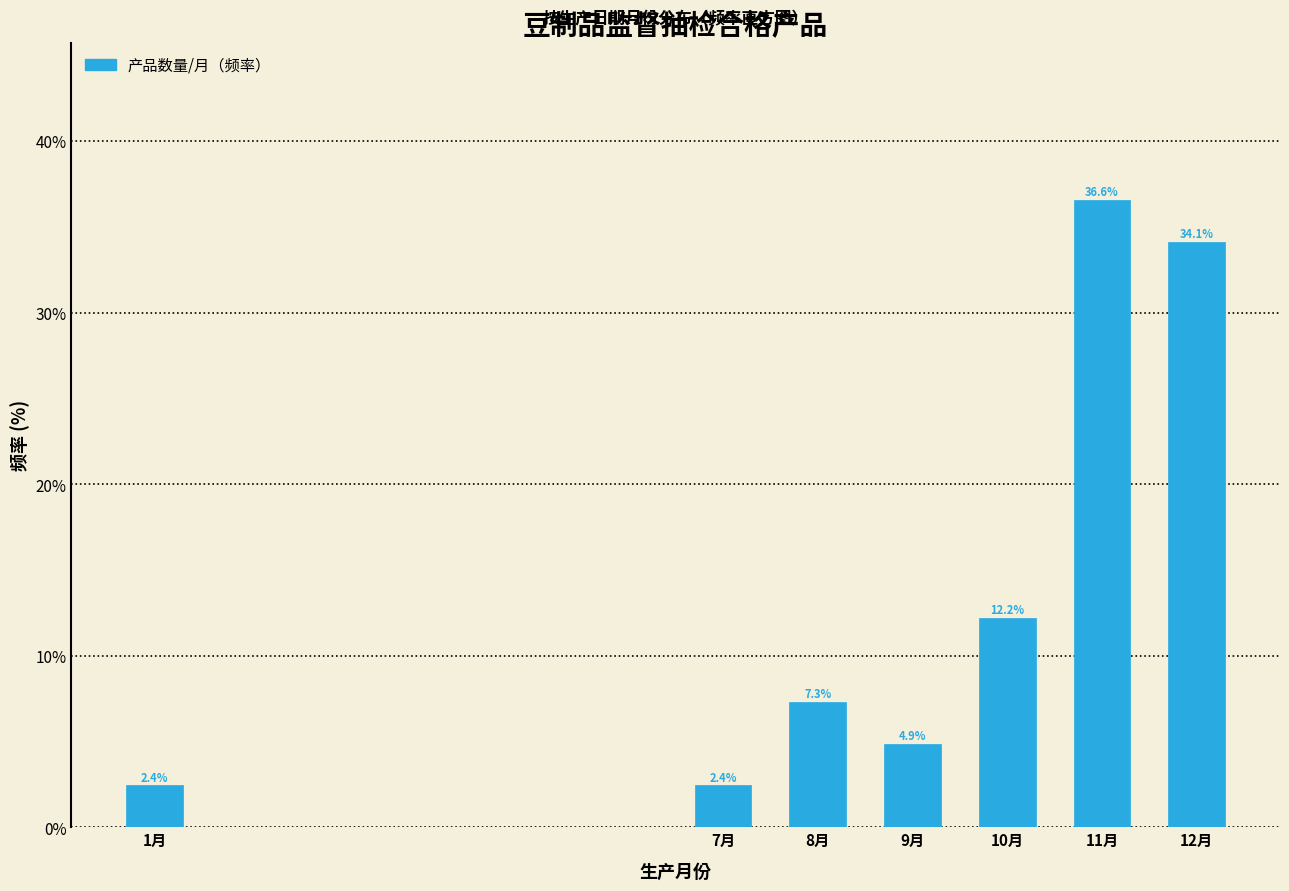

Reading left to right, list all the values displayed in this chart.

2.4	2.4	7.3	4.9	12.2	36.6	34.1